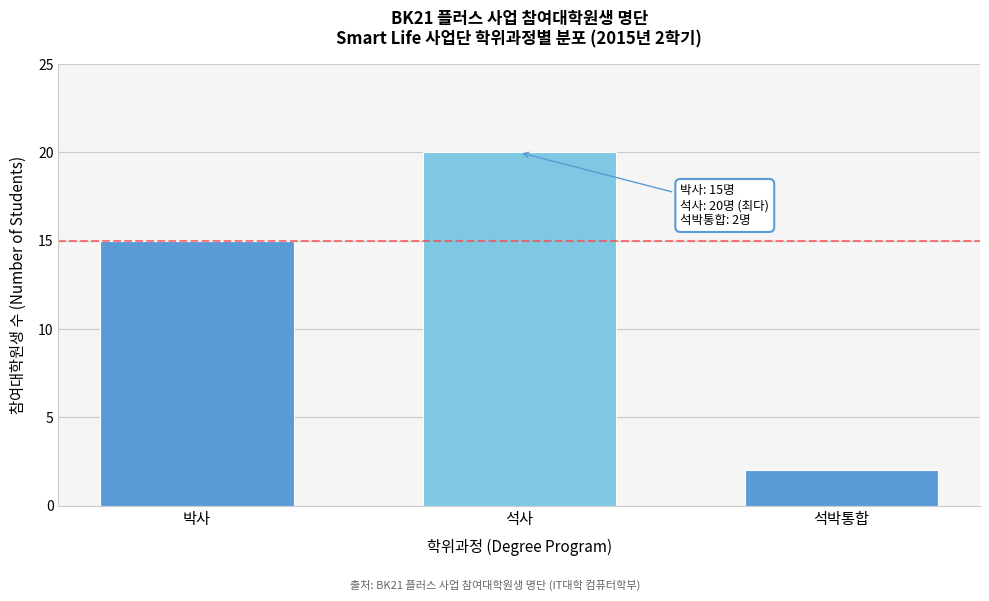

Reading left to right, list all the values displayed in this chart.

박사=15	석사=20	석박통합=2